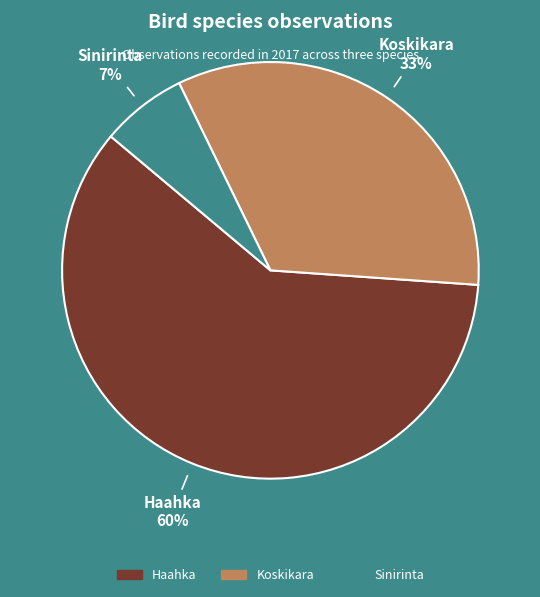

Which has a higher value, Haahka or Sinirinta?

Haahka